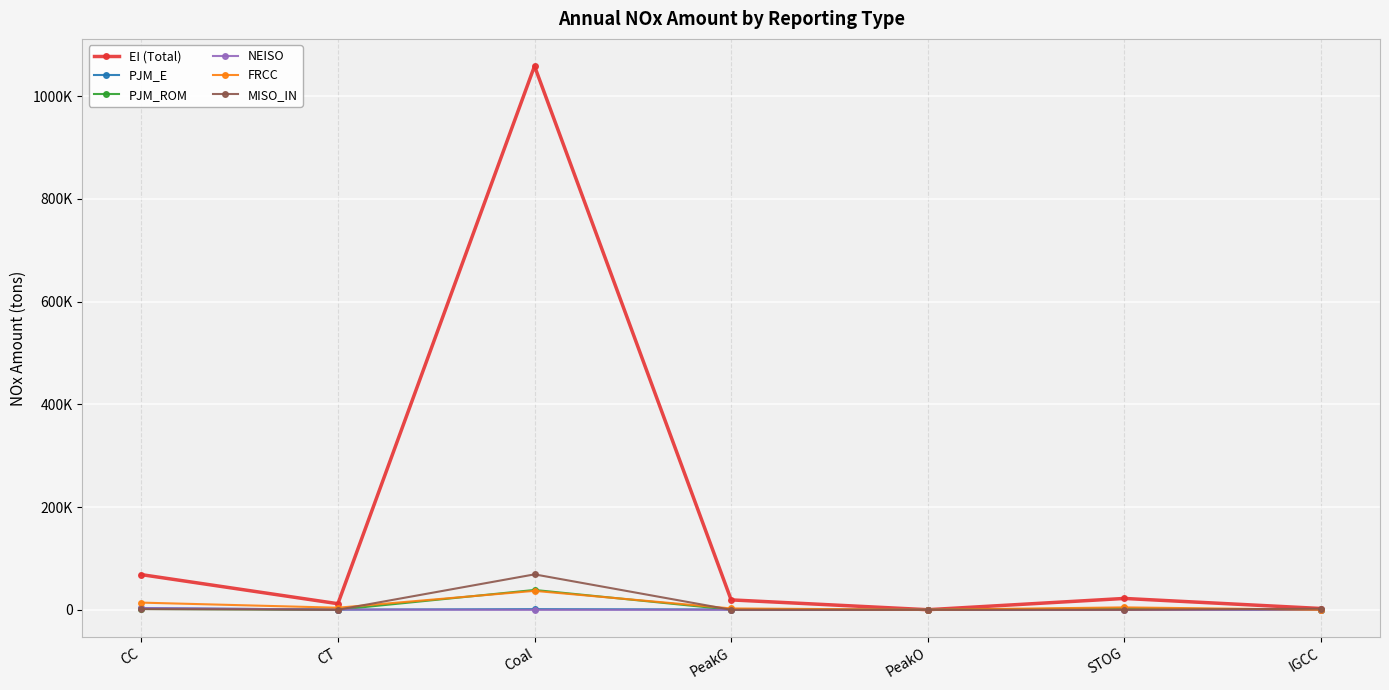

Reading right to left, list all the values displayed in this chart.

EI (Total): IGCC=2591.1	STOG=22189.7	PeakO=249.6	PeakG=19384.2	Coal=1058735.8	CT=11952.9	CC=68585.3
PJM_E: IGCC=0.0	STOG=1233.0	PeakO=7.0	PeakG=718.3	Coal=1360.9	CT=447.0	CC=3333.6
PJM_ROM: IGCC=0.0	STOG=2882.0	PeakO=8.3	PeakG=282.0	Coal=38731.5	CT=198.7	CC=1645.9
NEISO: IGCC=0.0	STOG=13.3	PeakO=11.1	PeakG=140.1	Coal=0.0	CT=523.0	CC=3376.5
FRCC: IGCC=182.2	STOG=4804.2	PeakO=154.3	PeakG=2747.5	Coal=36956.2	CT=4122.2	CC=14062.8
MISO_IN: IGCC=2309.7	STOG=9.4	PeakO=0.0	PeakG=128.6	Coal=69066.0	CT=180.4	CC=1435.0